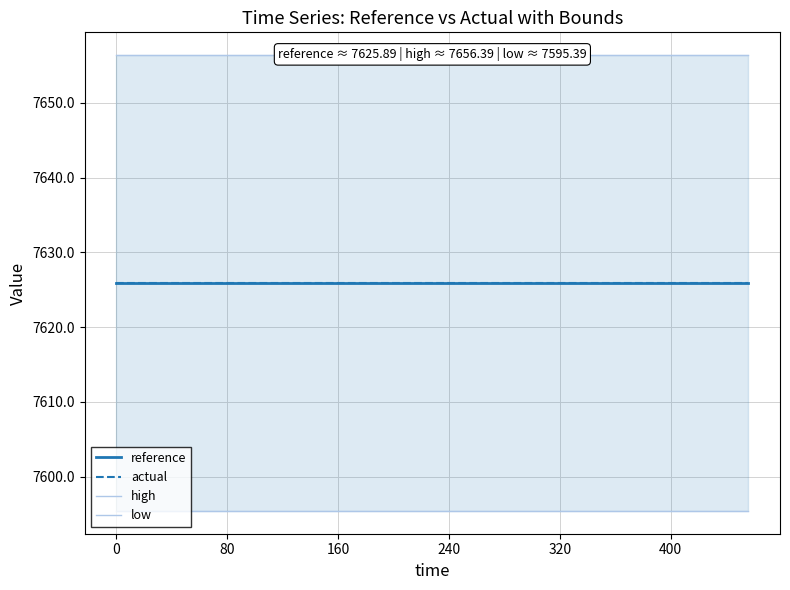

Reading left to right, transcribe all the data shown in this chart.

reference: 7625.9	7625.9	7625.9	7625.9	7625.9	7625.9	7625.9	7625.9	7625.9	7625.9	7625.9	7625.9	7625.9	7625.9	7625.9	7625.9	7625.9	7625.9	7625.9	7625.9
actual: 7625.9	7625.9	7625.9	7625.9	7625.9	7625.9	7625.9	7625.9	7625.9	7625.9	7625.9	7625.9	7625.9	7625.9	7625.9	7625.9	7625.9	7625.9	7625.9	7625.9
high: 7656.4	7656.4	7656.4	7656.4	7656.4	7656.4	7656.4	7656.4	7656.4	7656.4	7656.4	7656.4	7656.4	7656.4	7656.4	7656.4	7656.4	7656.4	7656.4	7656.4
low: 7595.4	7595.4	7595.4	7595.4	7595.4	7595.4	7595.4	7595.4	7595.4	7595.4	7595.4	7595.4	7595.4	7595.4	7595.4	7595.4	7595.4	7595.4	7595.4	7595.4